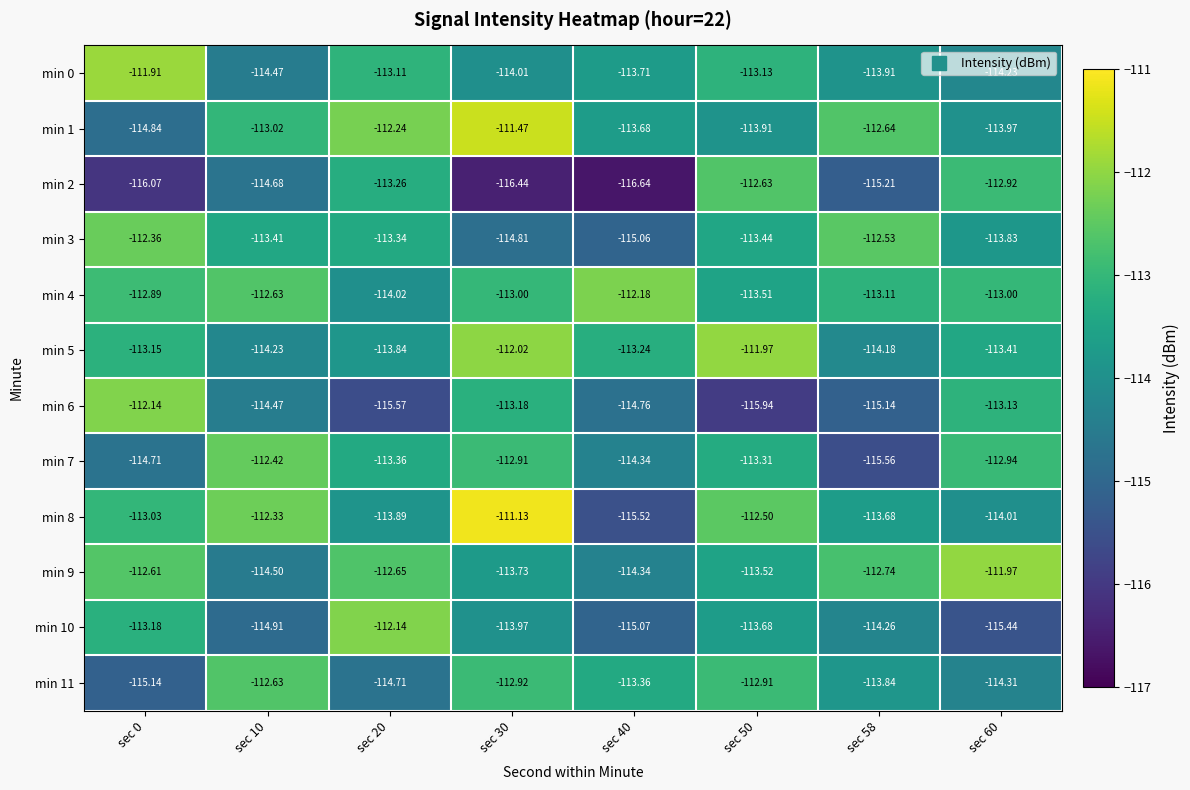

Is the value of min 5 at sec 58 greater than the value of min 2 at sec 30?

Yes